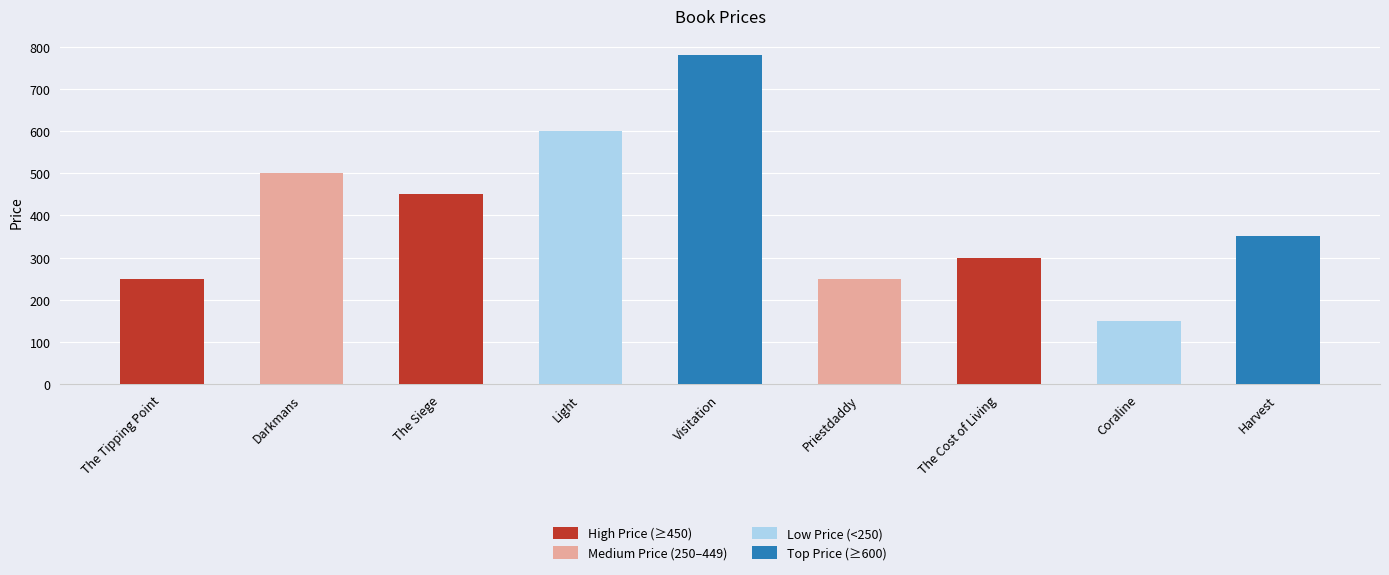

What is the difference between the maximum and minimum values?

630